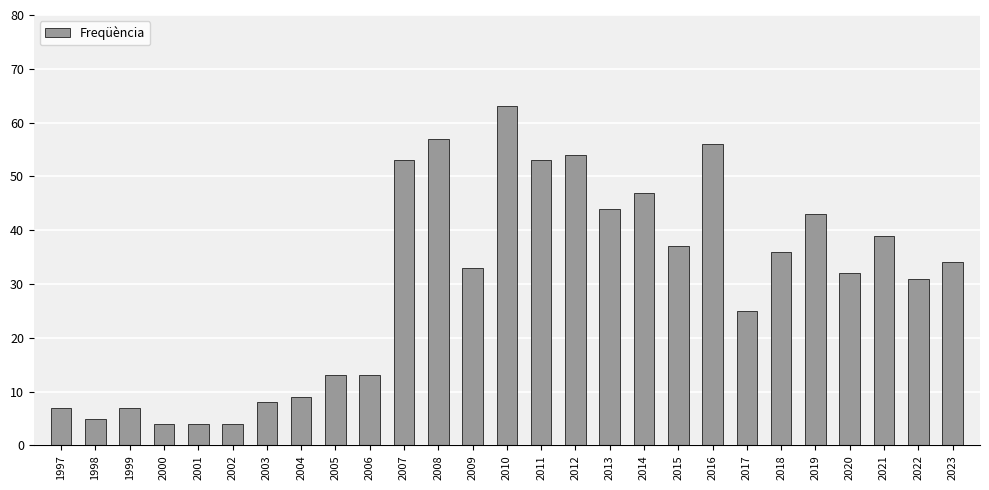

The chart shows a value of 39 at 2021. True or false?

True